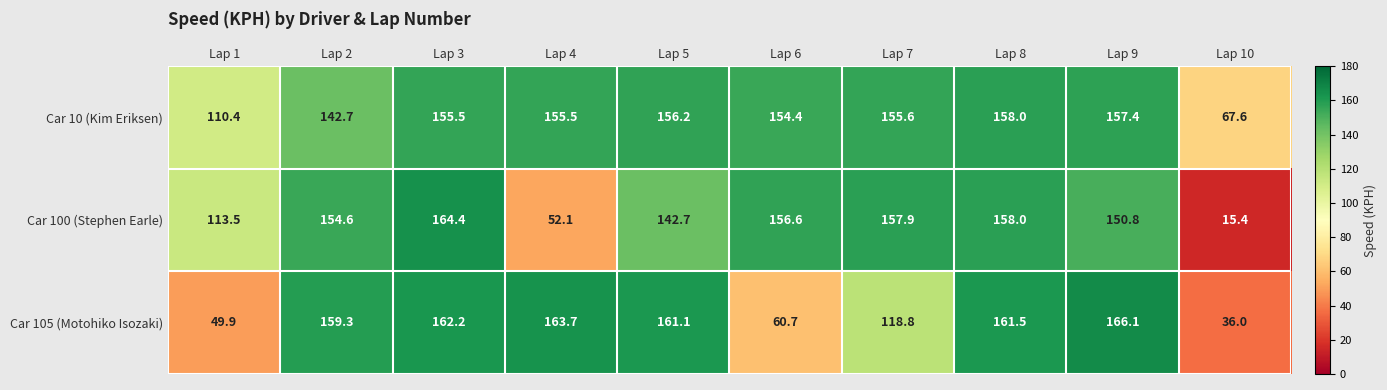

Reading left to right, extract all data points from this chart.

Car 10 (Kim Eriksen): 110.4	142.7	155.5	155.5	156.2	154.4	155.6	158.0	157.4	67.6
Car 100 (Stephen Earle): 113.5	154.6	164.4	52.1	142.7	156.6	157.9	158.0	150.8	15.4
Car 105 (Motohiko Isozaki): 49.9	159.3	162.2	163.7	161.1	60.7	118.8	161.5	166.1	36.0